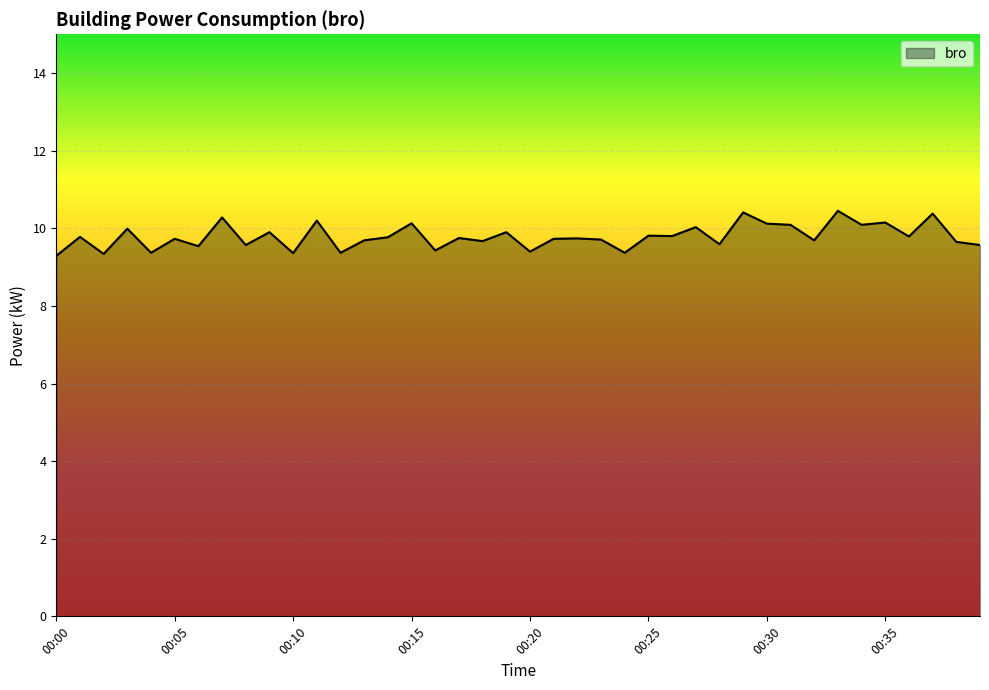

What is the smallest value displayed?

9.3